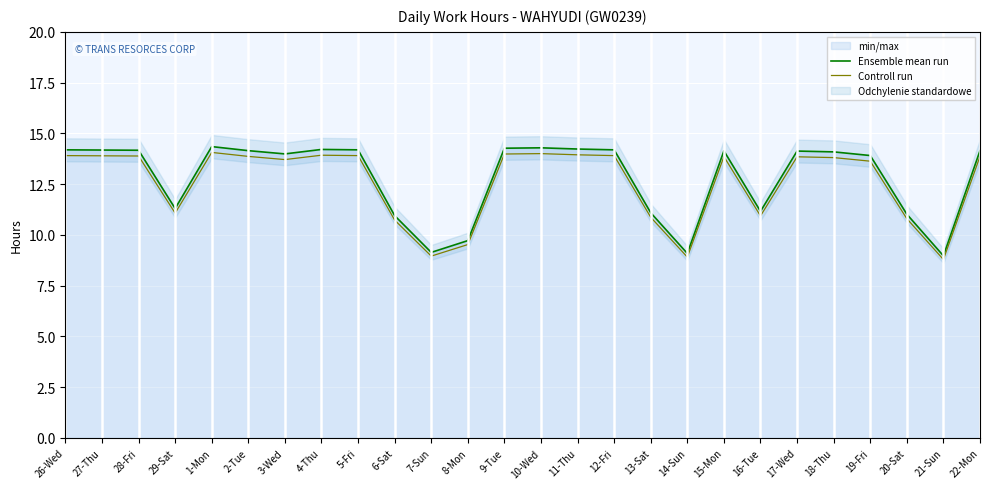

List the labels in order of Ensemble mean run value, largest first.

1-Mon, 10-Wed, 9-Tue, 11-Thu, 4-Thu, 26-Wed, 5-Fri, 12-Fri, 27-Thu, 28-Fri, 2-Tue, 22-Mon, 15-Mon, 17-Wed, 18-Thu, 3-Wed, 19-Fri, 29-Sat, 16-Tue, 13-Sat, 20-Sat, 6-Sat, 8-Mon, 7-Sun, 14-Sun, 21-Sun